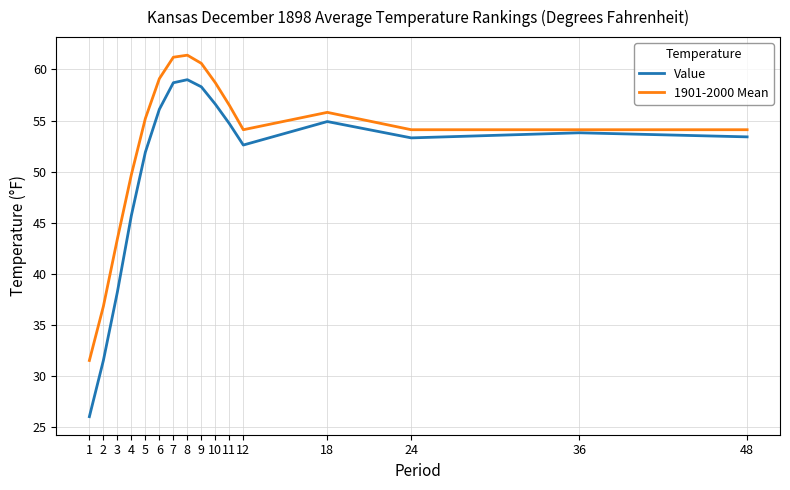

At 4, list the series in order from largest to smallest.

1901-2000 Mean, Value